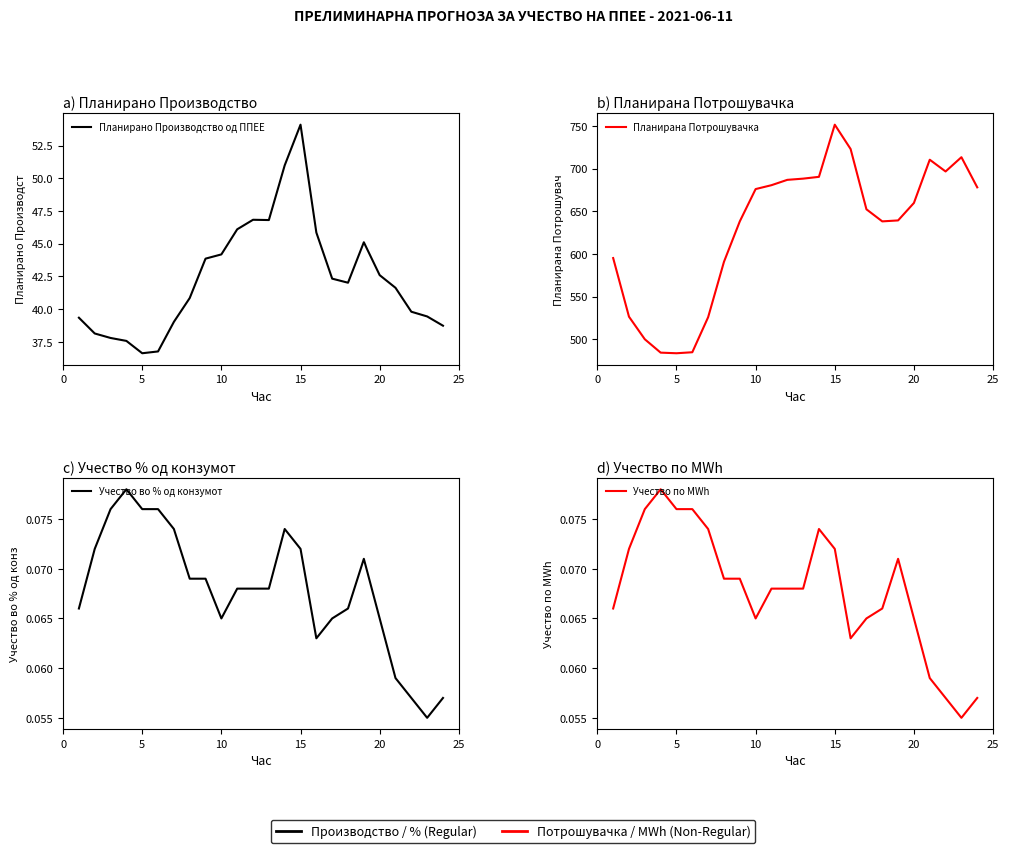

How many series are shown in this chart?

4